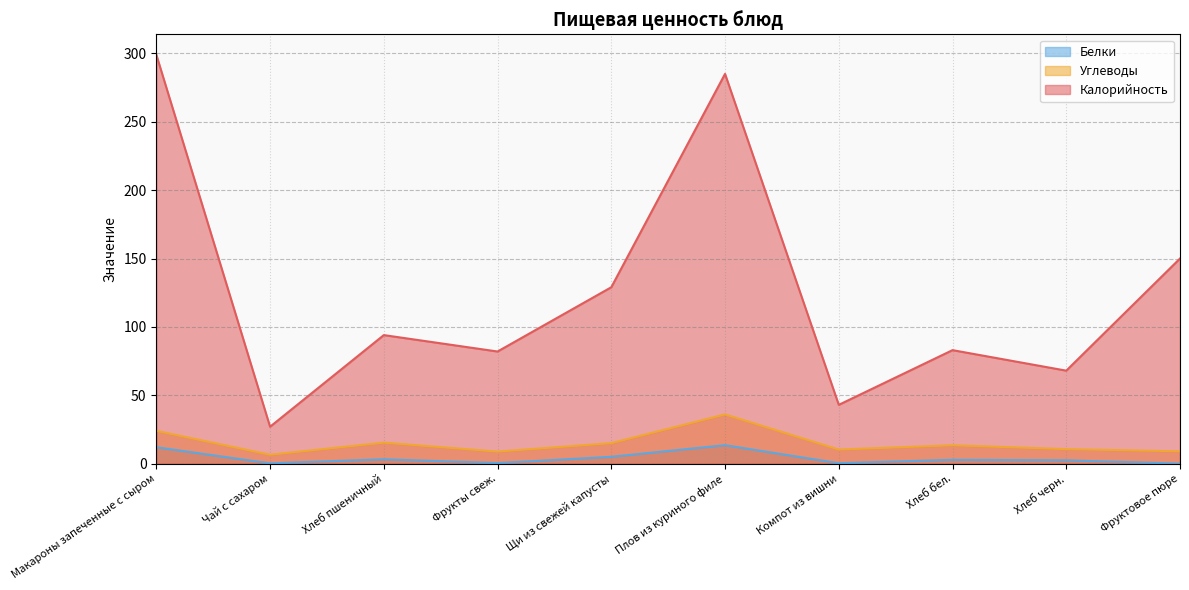

True or false: Углеводы has more than 2 points higher than both neighbors.

True